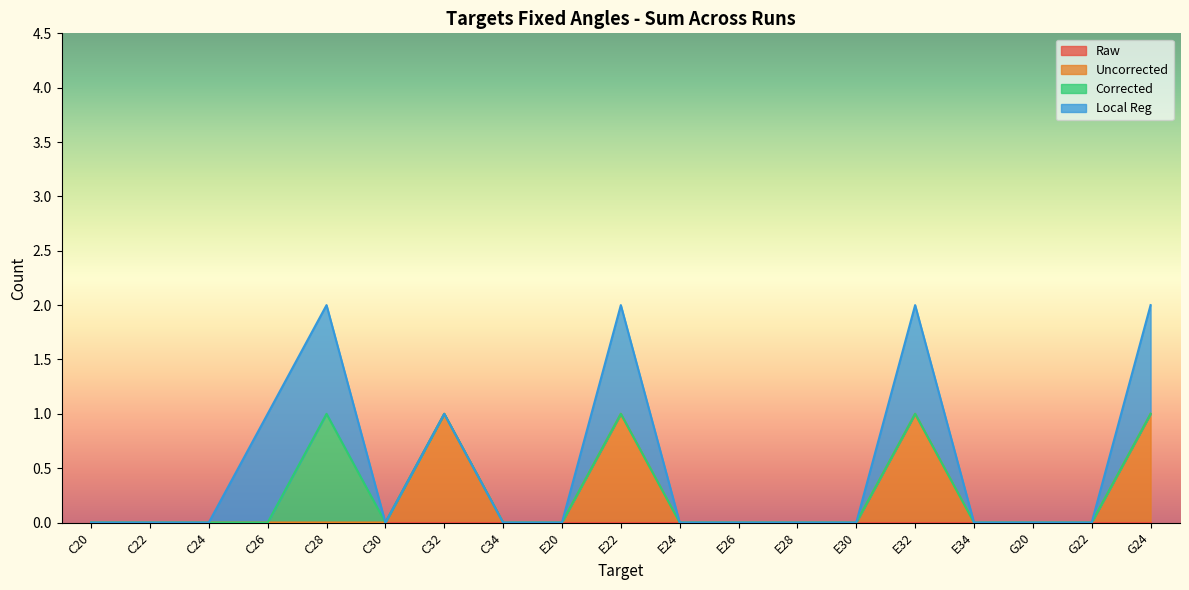

List the labels in order of Uncorrected value, largest first.

C32, E22, E32, G24, C20, C22, C24, C26, C28, C30, C34, E20, E24, E26, E28, E30, E34, G20, G22